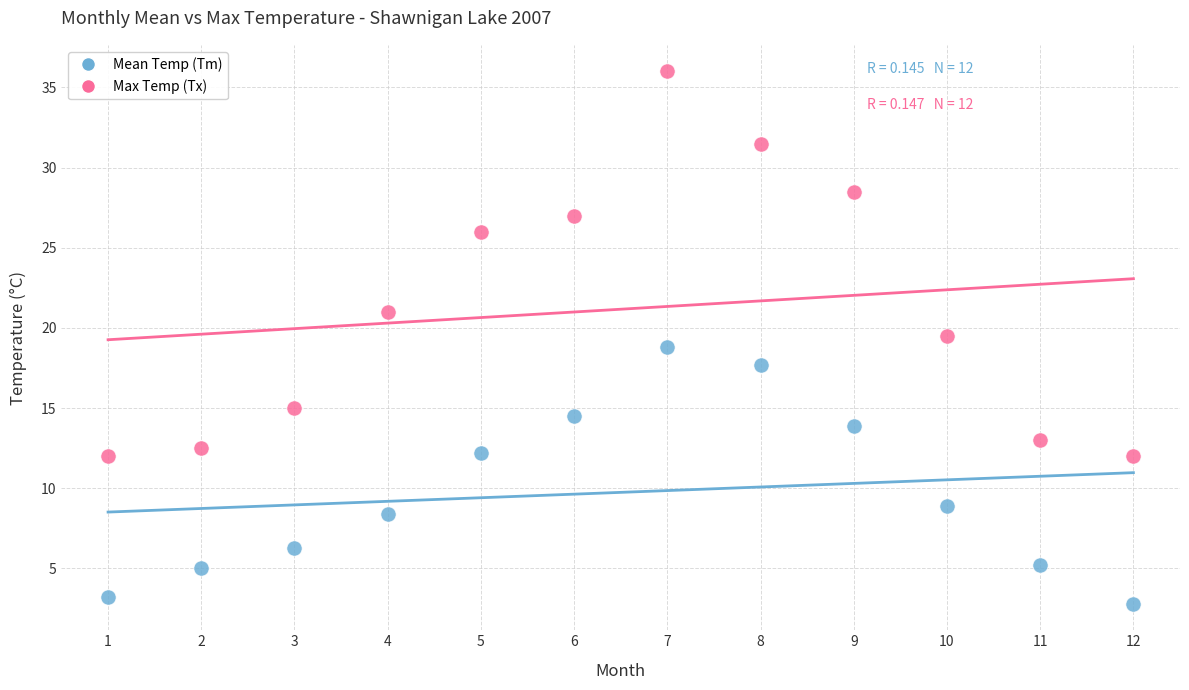

Which series contains the lowest Y value?

Mean Temp (Tm)